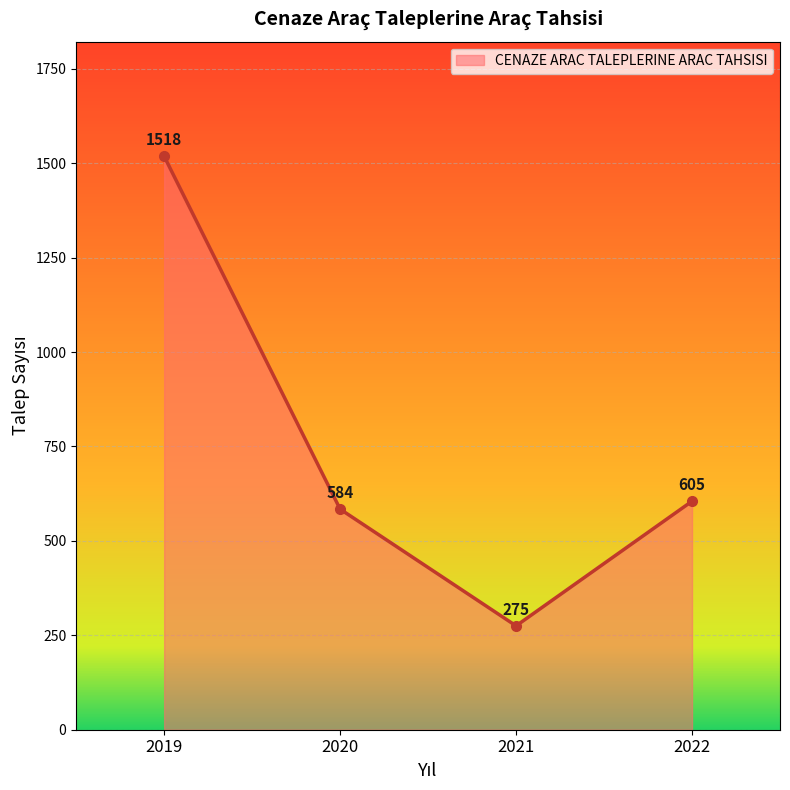

What is the smallest value displayed?

275